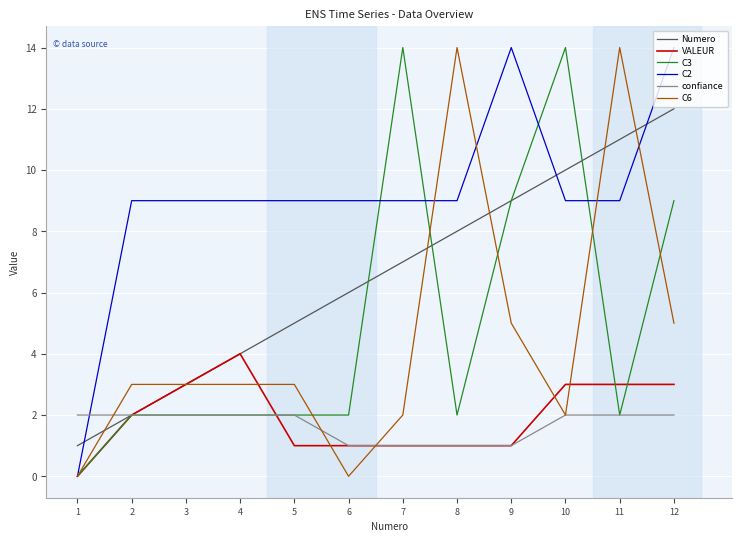

What is the maximum value shown in the chart?

14